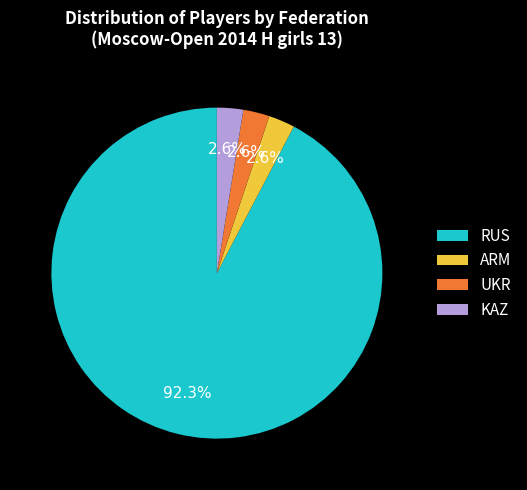

To the nearest percent, what percentage of the pie is KAZ?

3%